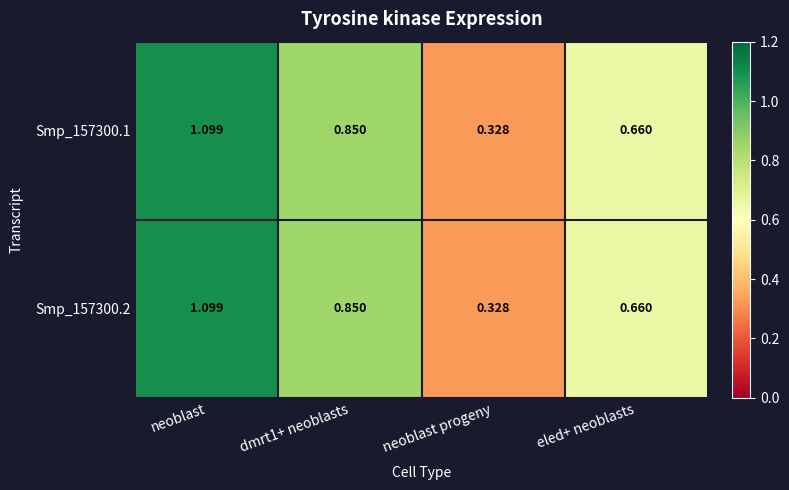

How many distinct data groups are displayed?

2